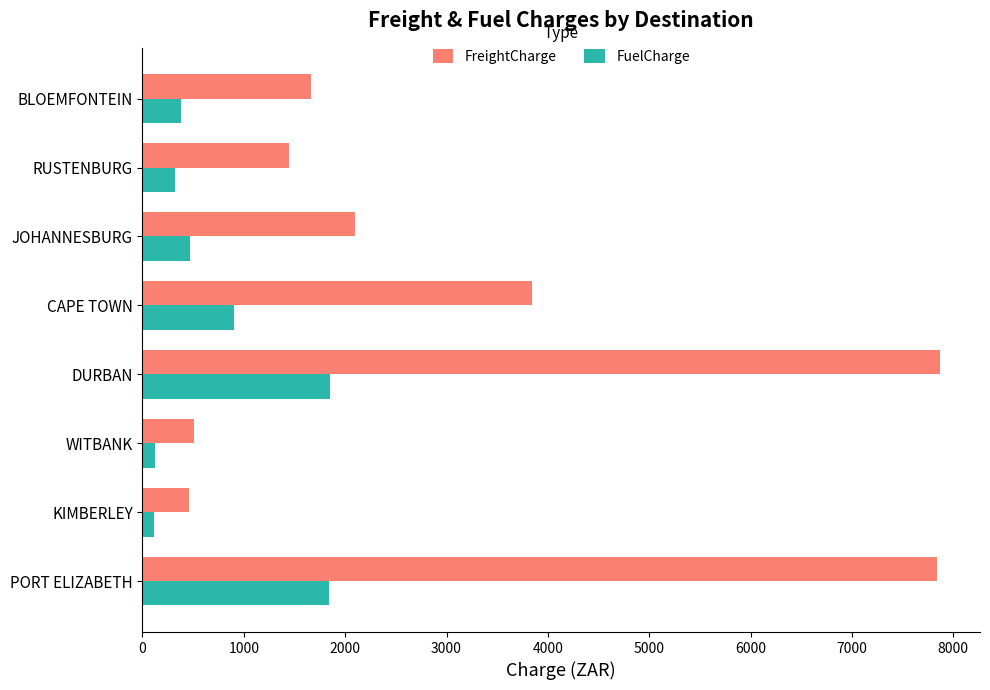

Which series has the largest total across all categories?

FreightCharge